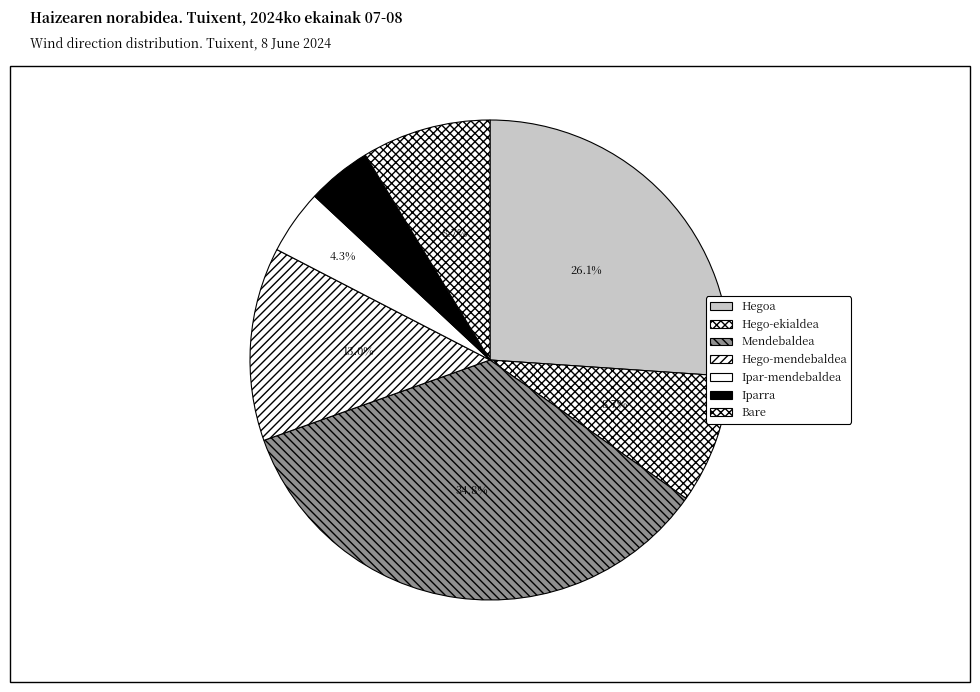

Count the number of slices in the pie.

7